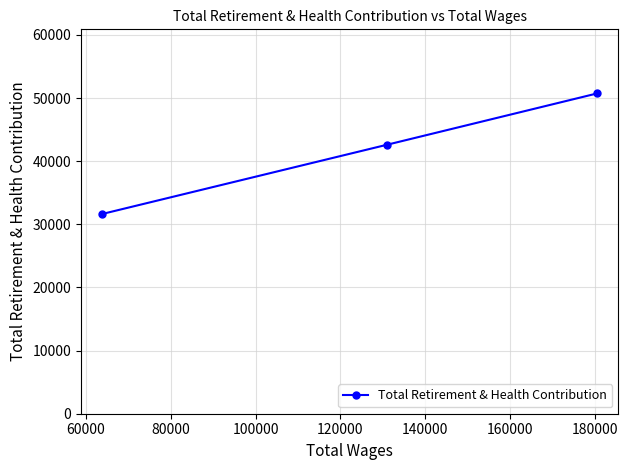

What is the difference between the maximum and minimum values?

19101